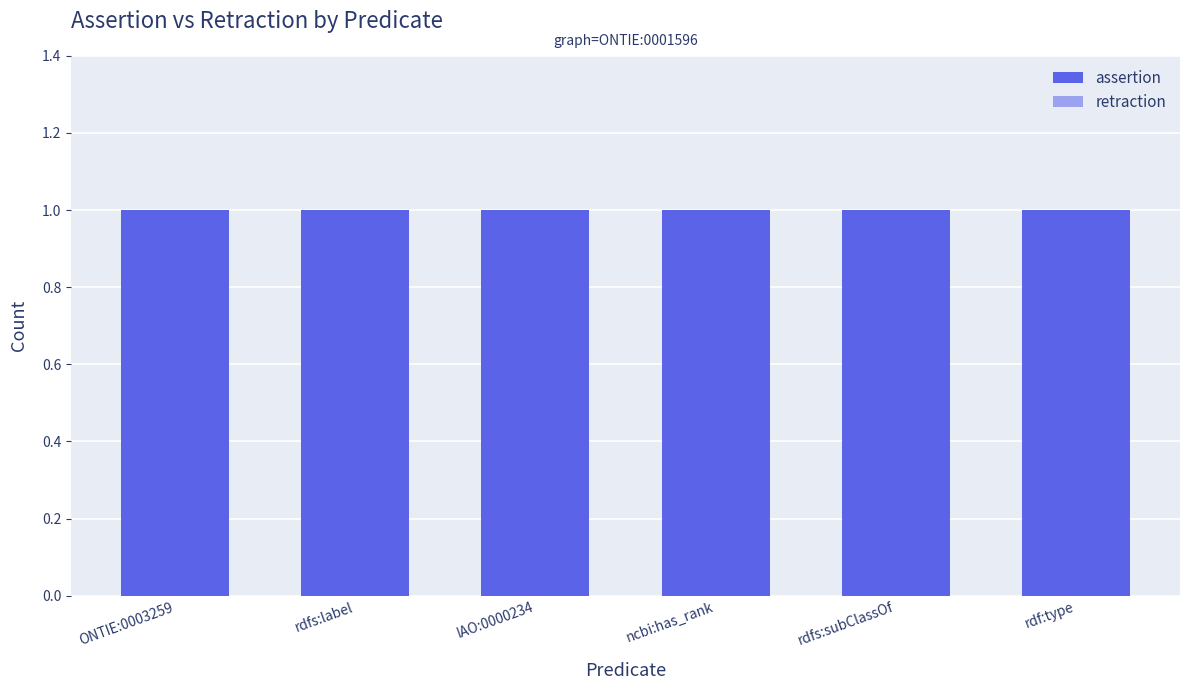

What is the label of the 5th bar from the right?

rdfs:label